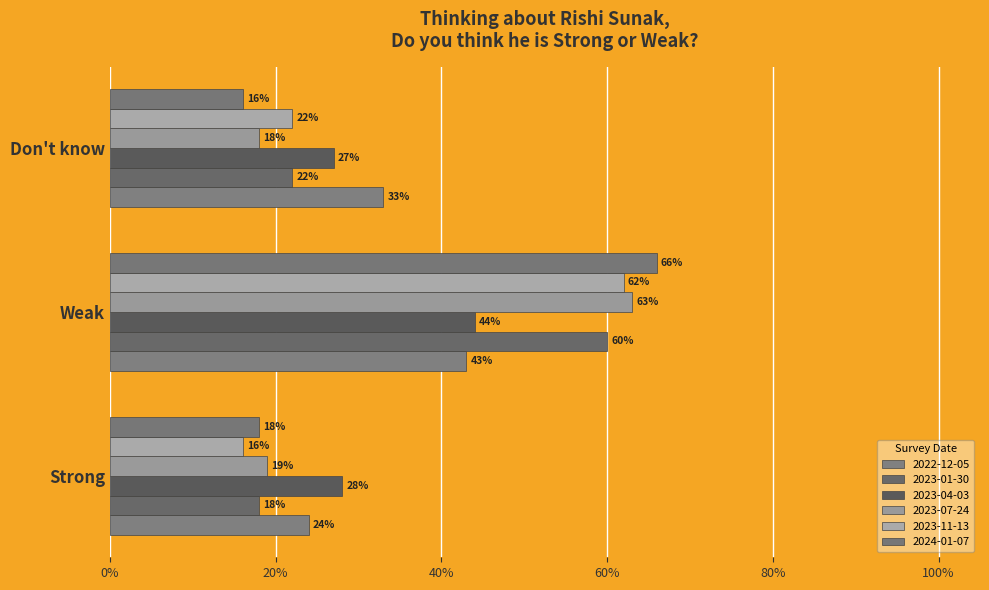

The 2023-11-13 series shows 0.6 at Weak. True or false?

True